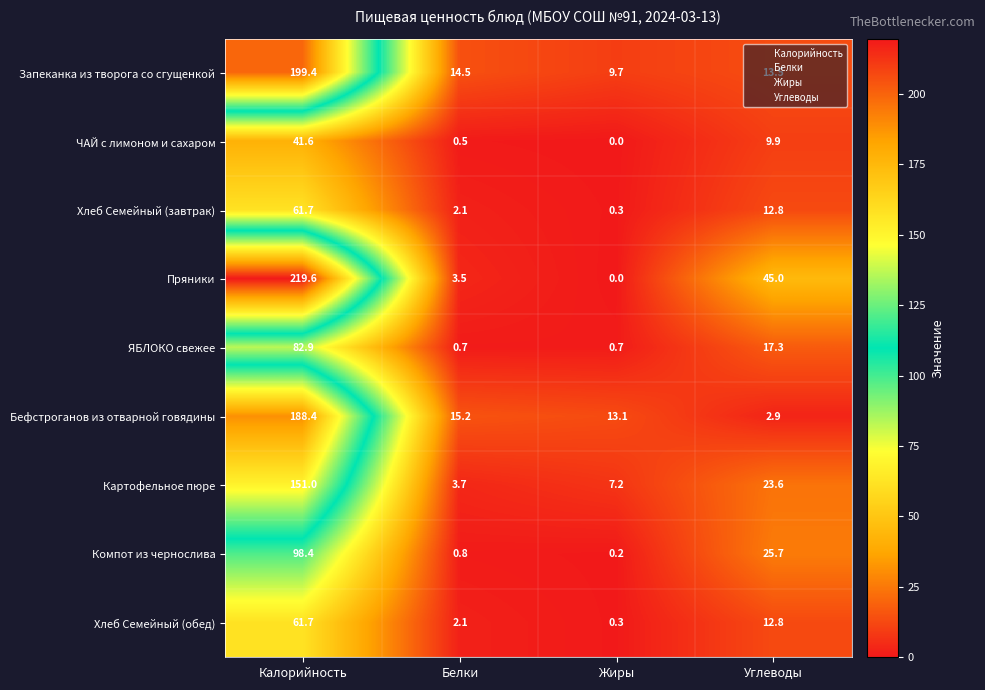

At which category is the sum across all series the highest?

Калорийность